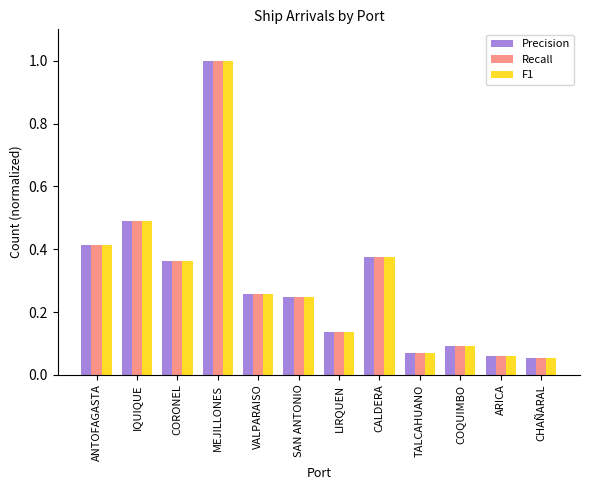

Is it true that Precision equals 0.2 at COQUIMBO?

False